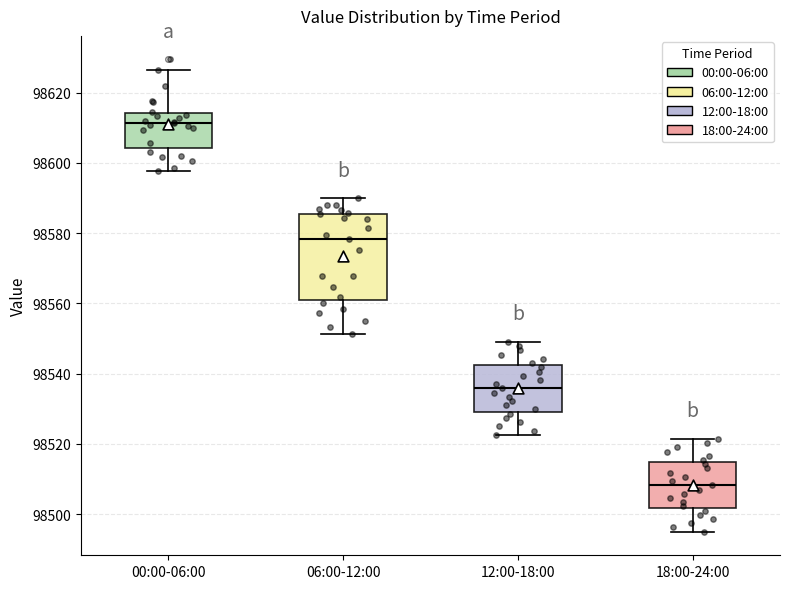

Which box's median line is the highest?

00:00-06:00